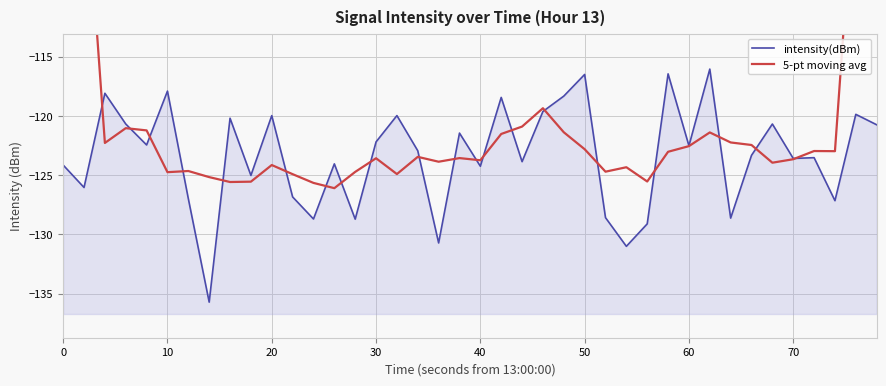

In intensity(dBm), how many points are lower than both neighbors (excluding endpoints)?

14